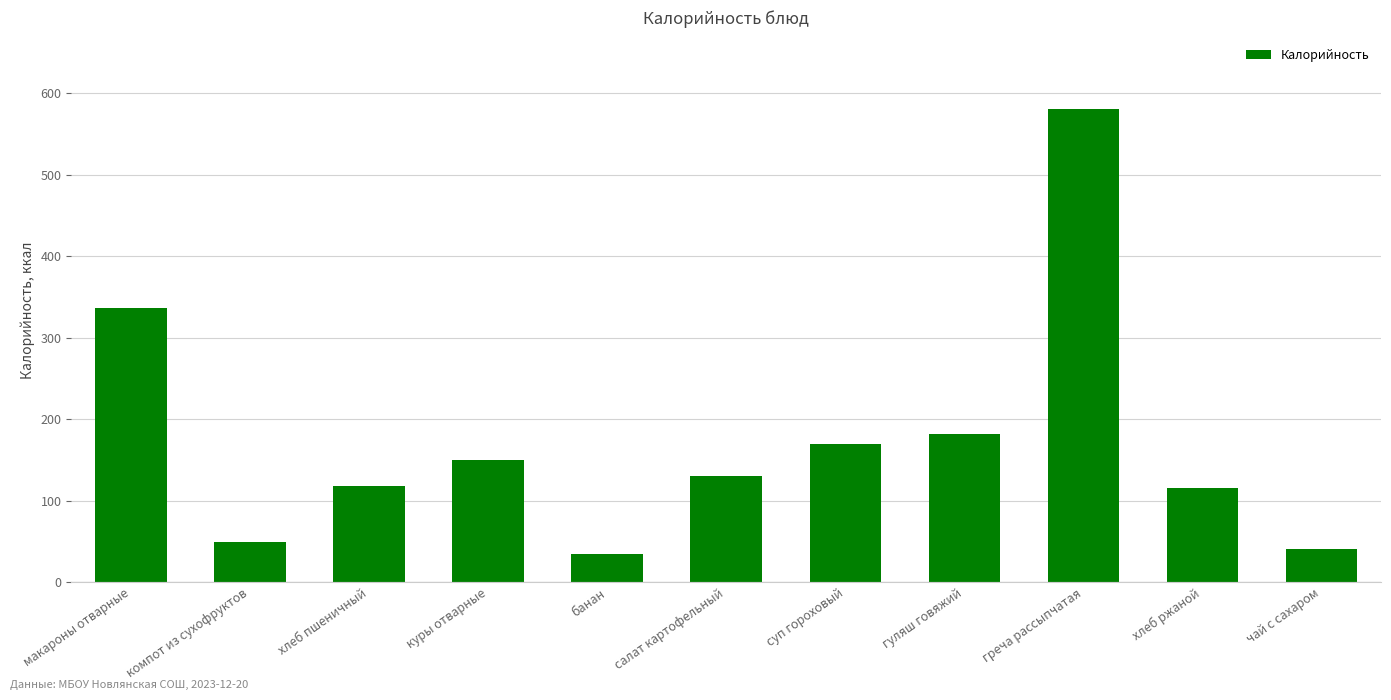

At which label is the value closest to 308?

макароны отварные